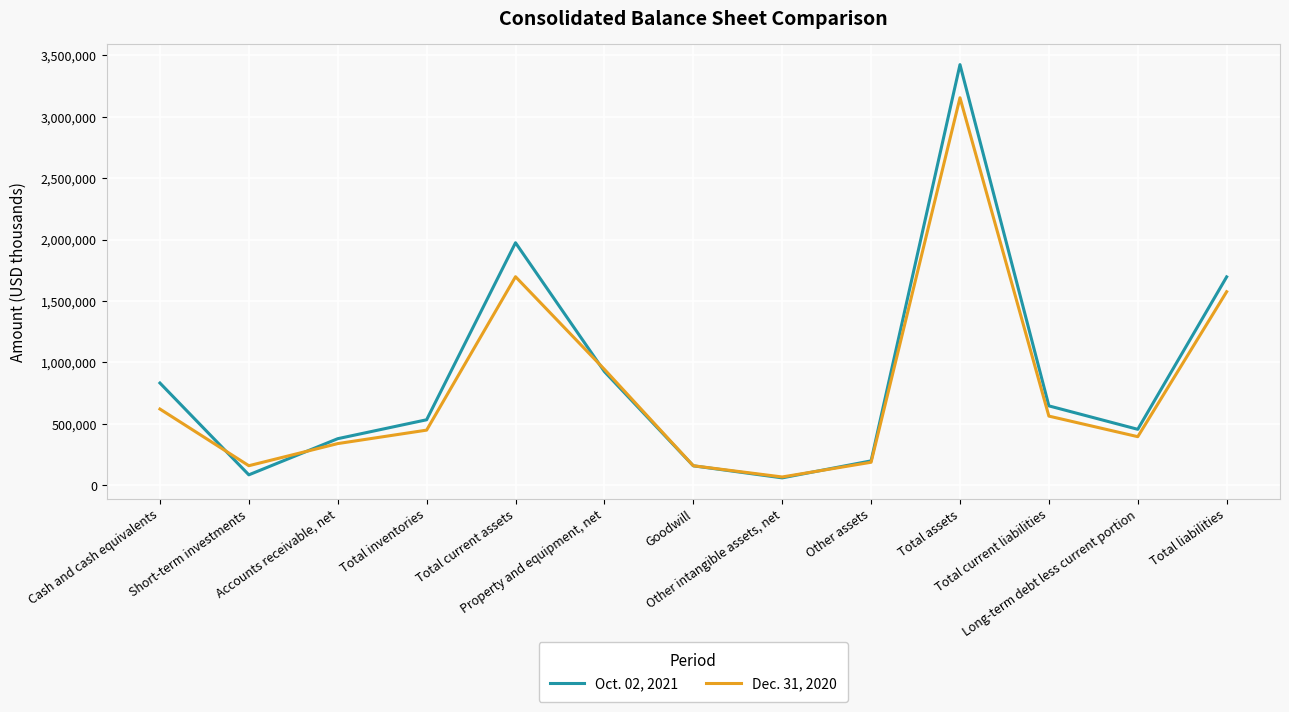

Where is Dec. 31, 2020 nearest to the value 1610634?

Total liabilities